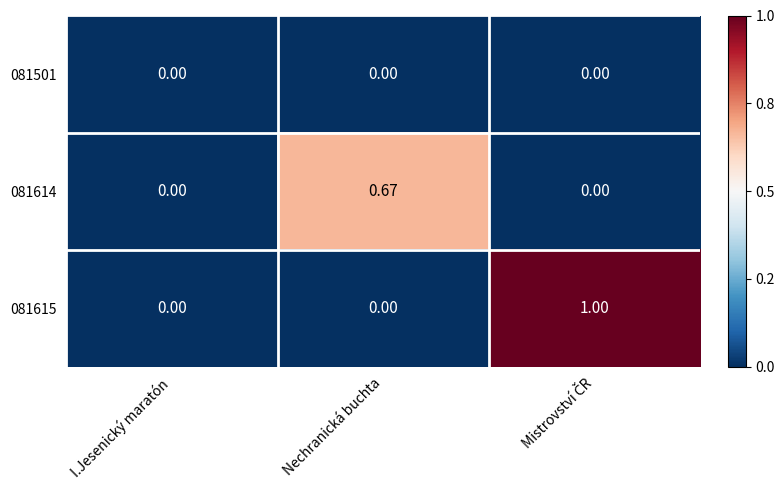

What is the difference between the highest and lowest values at Nechranická buchta?

4